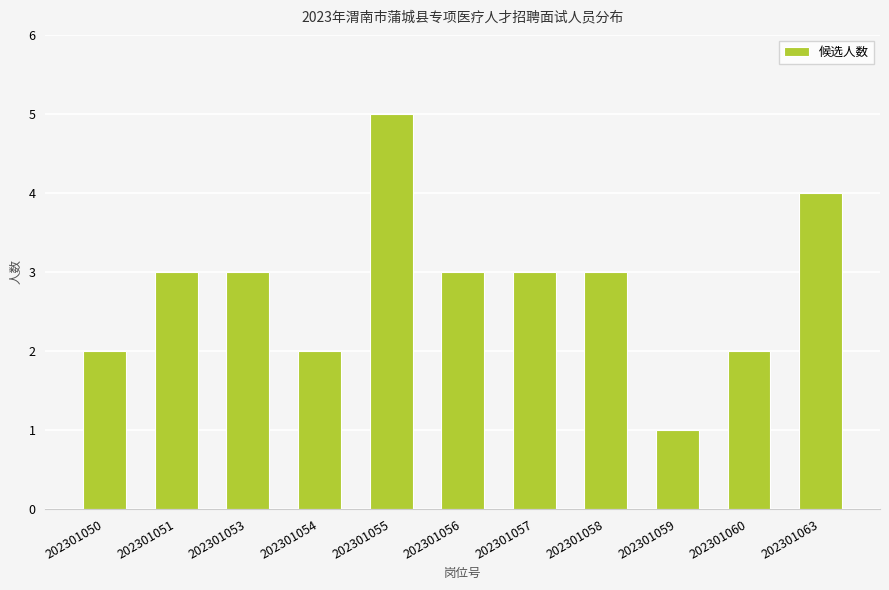

Is it true that the value at 202301060 is 2?

True